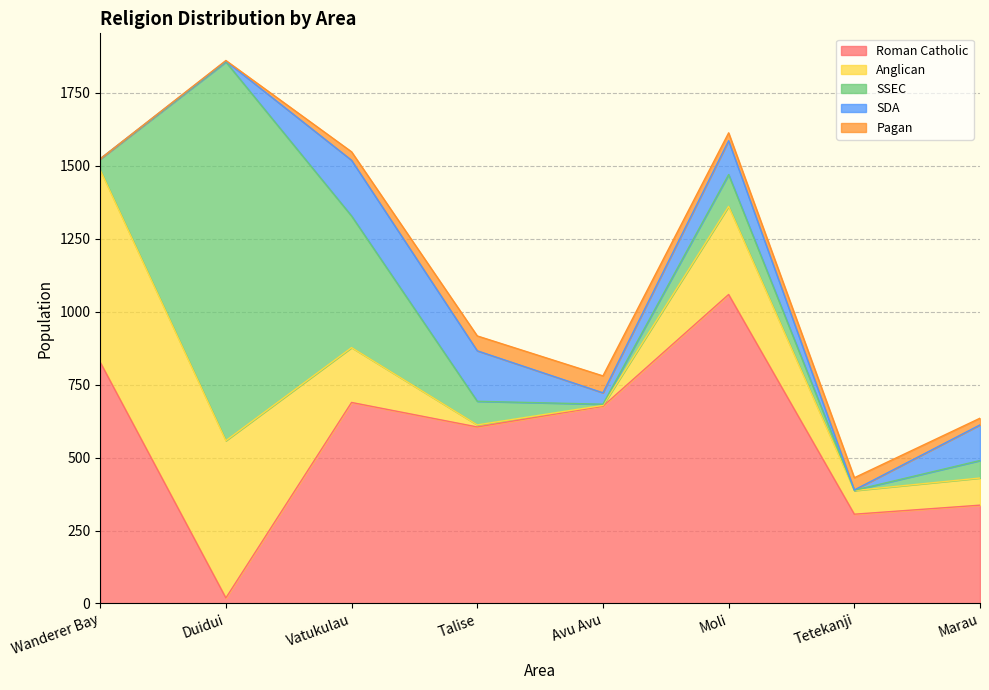

What position from the left is Vatukulau?

3